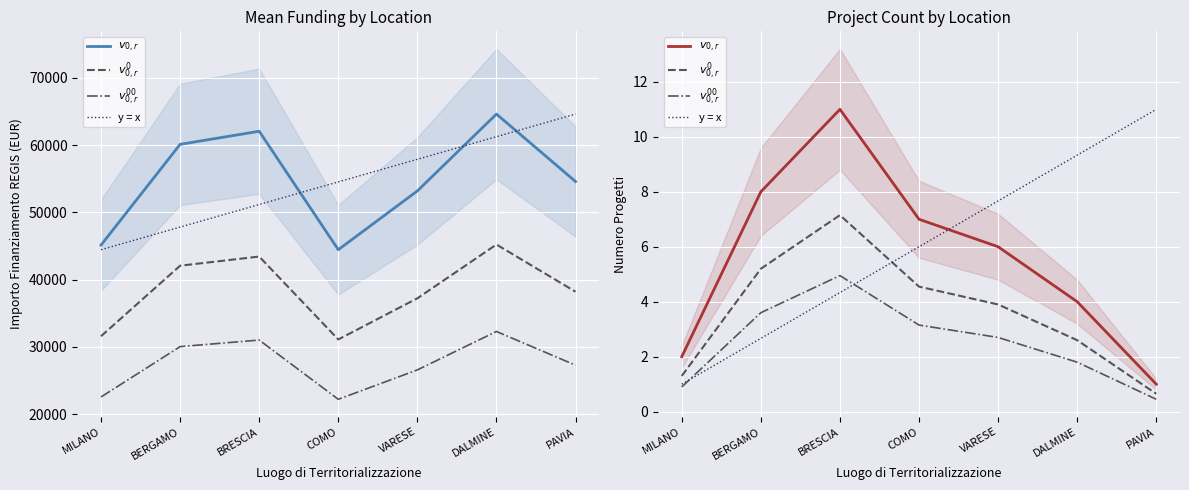

Is it true that y = x equals 4.5 at PAVIA?

False